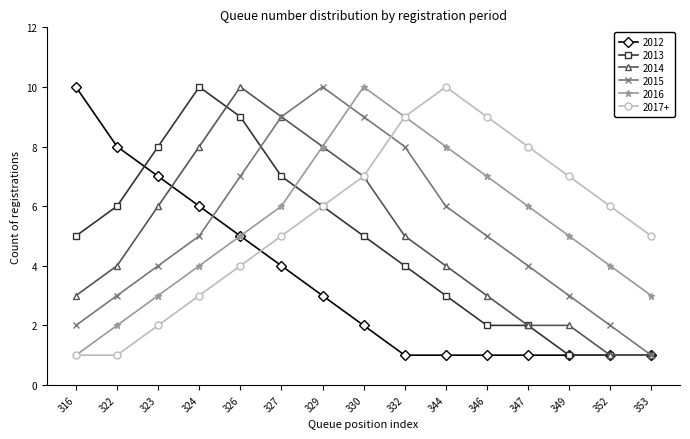

Which series has the largest total across all categories?

2017+